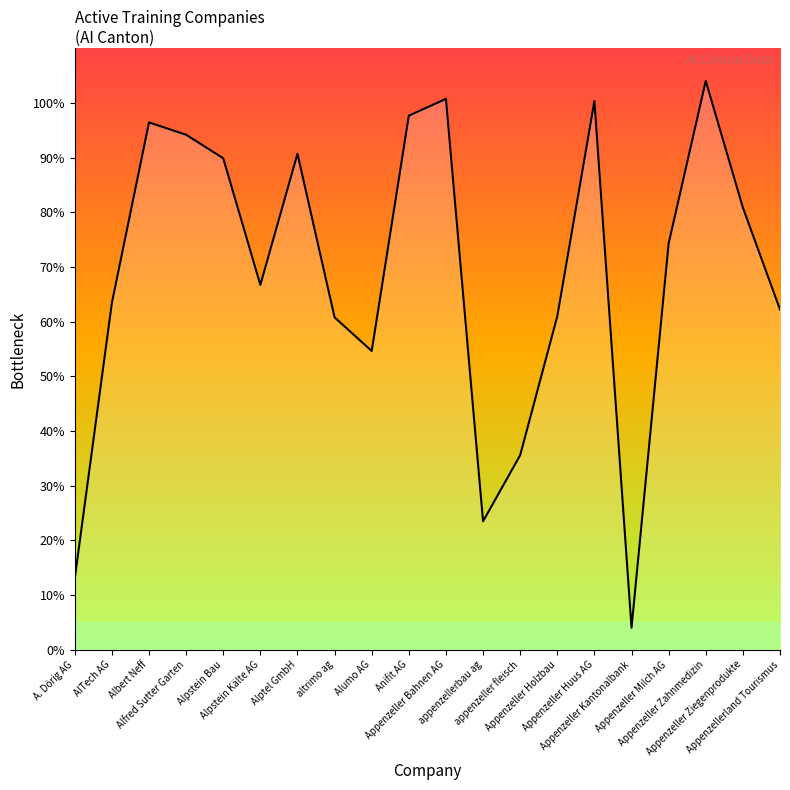

Does the chart have visible grid lines?

No